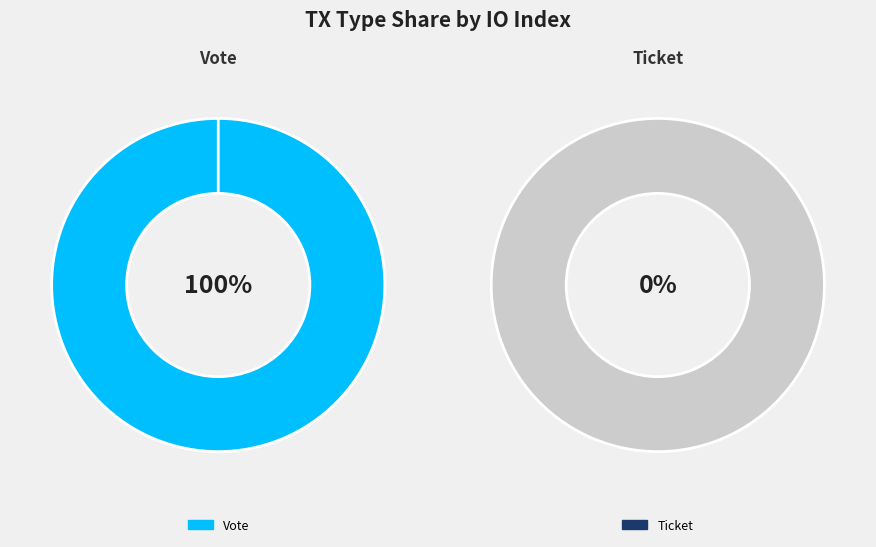

What is the majority slice?

Vote (io_index=1)